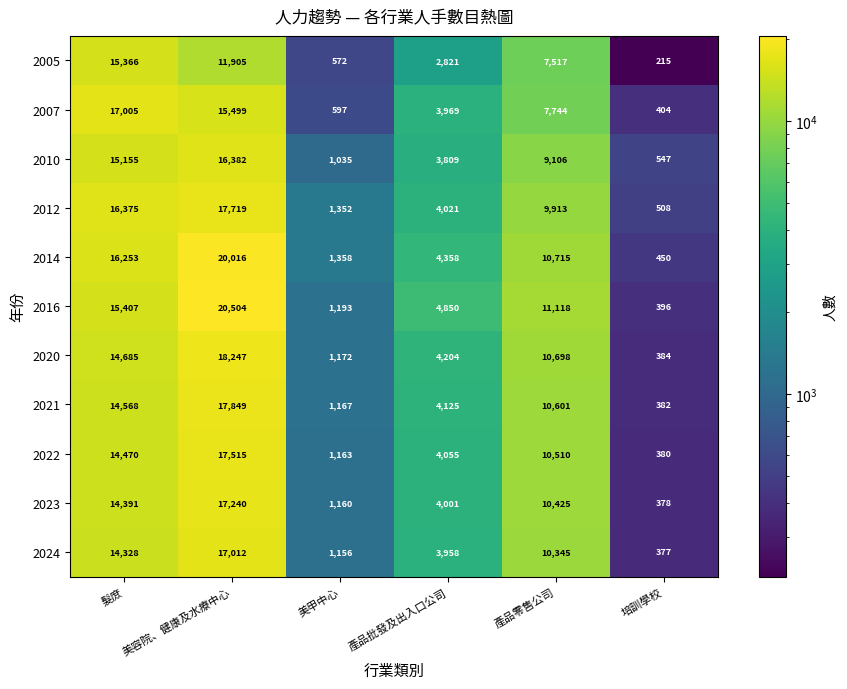

Is it true that 2005 equals 215 at 培訓學校?

True